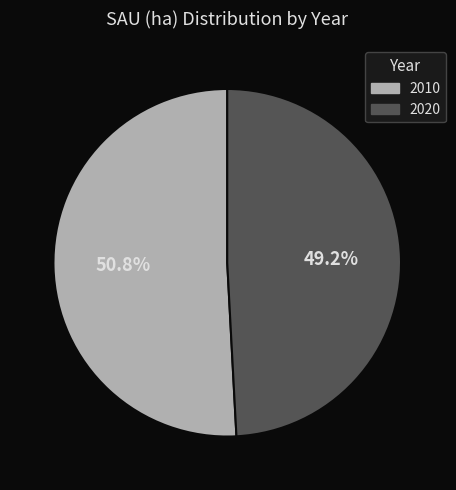

To the nearest percent, what is the difference between the largest and smallest slice percentages?

2%